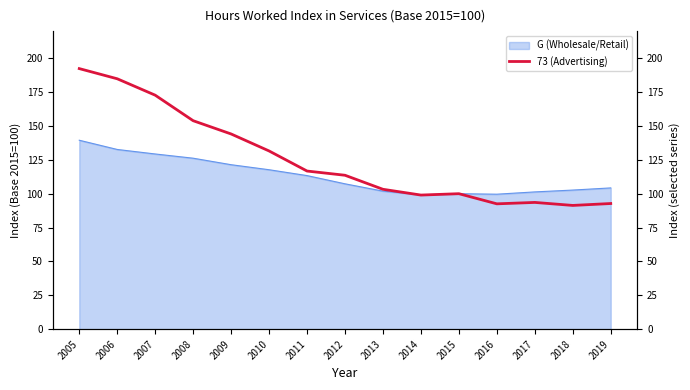

How many lines are shown in the chart?

1